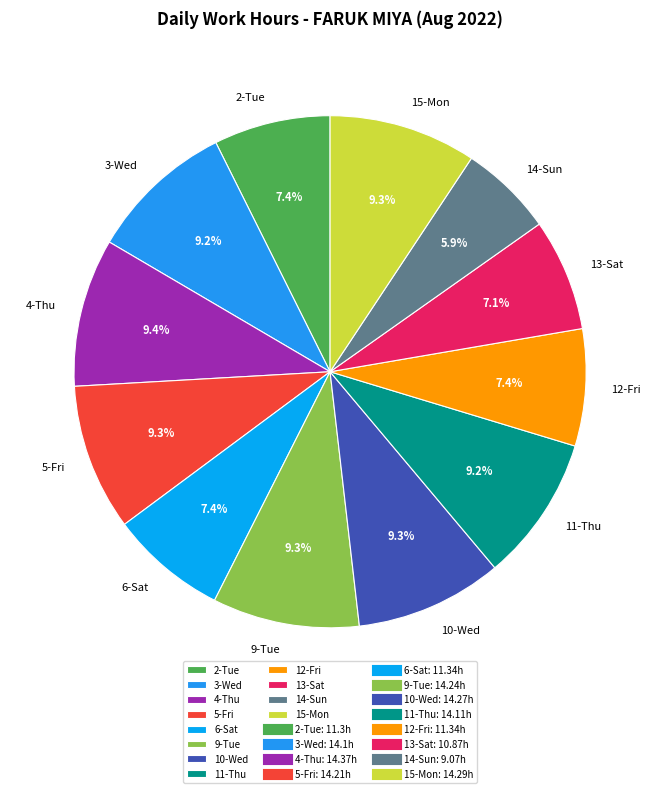

Is it true that 2-Tue is 15% of the pie?

False